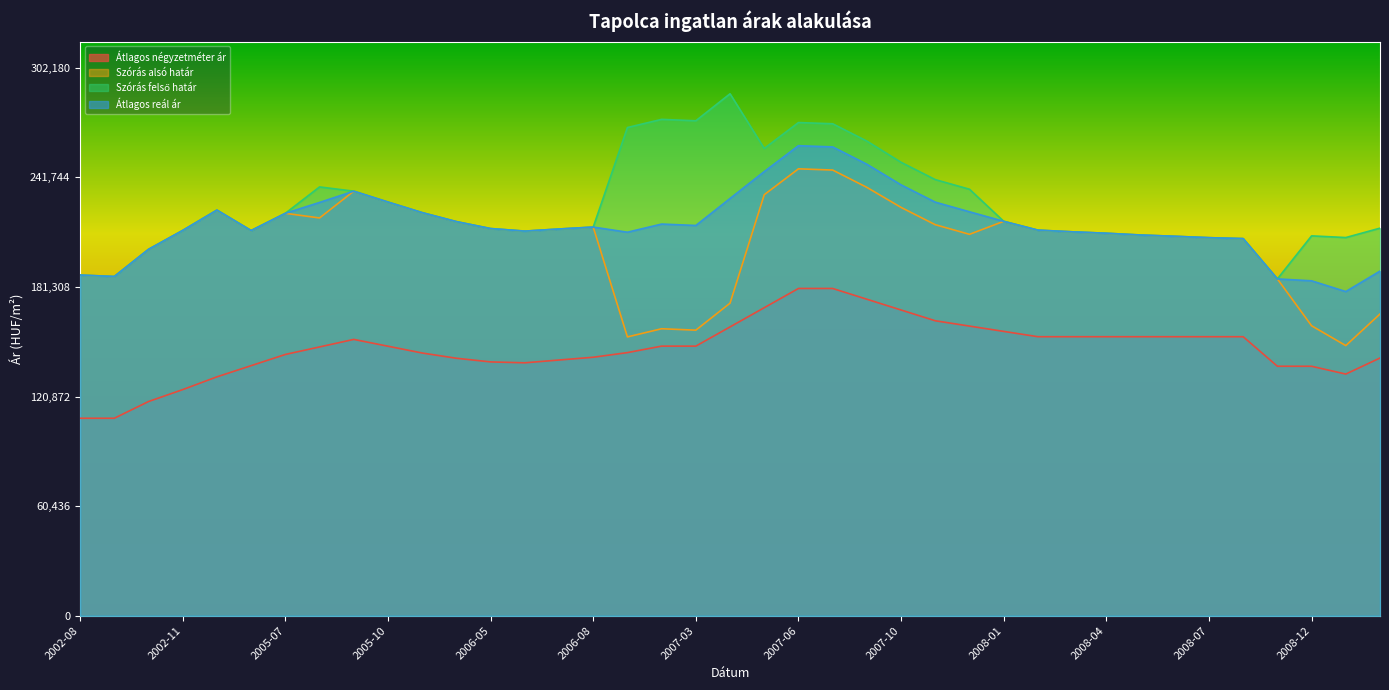

What is the difference between the maximum and minimum values in the Szórás felső határ series?

102081